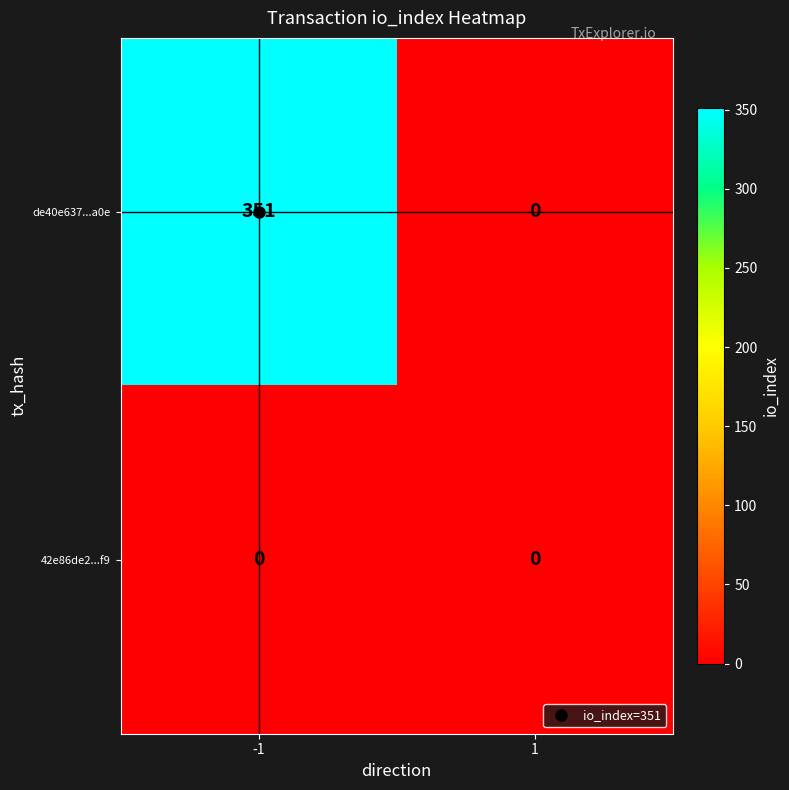

What is the difference between the de40e637...a0e values at 1 and -1?

351